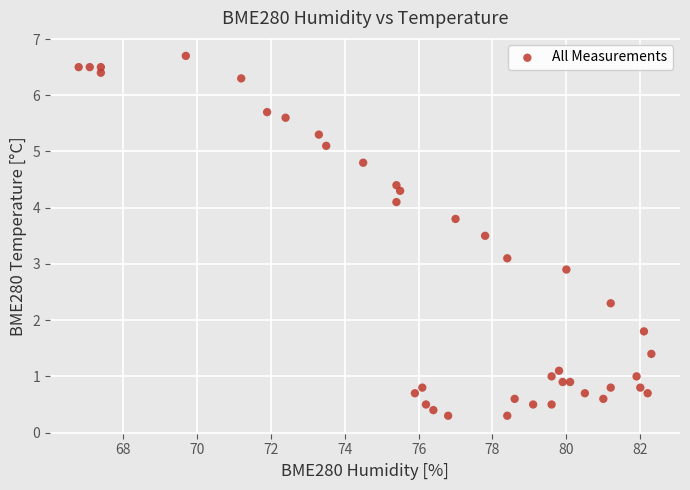

What is the range of Y values (max minus min)?

6.4